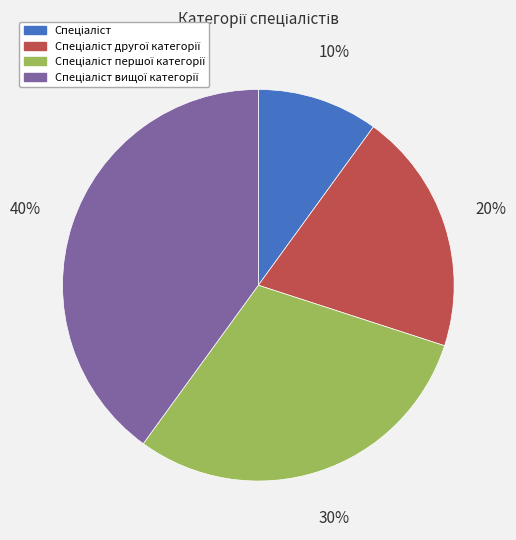

Is there a majority slice in this chart?

No